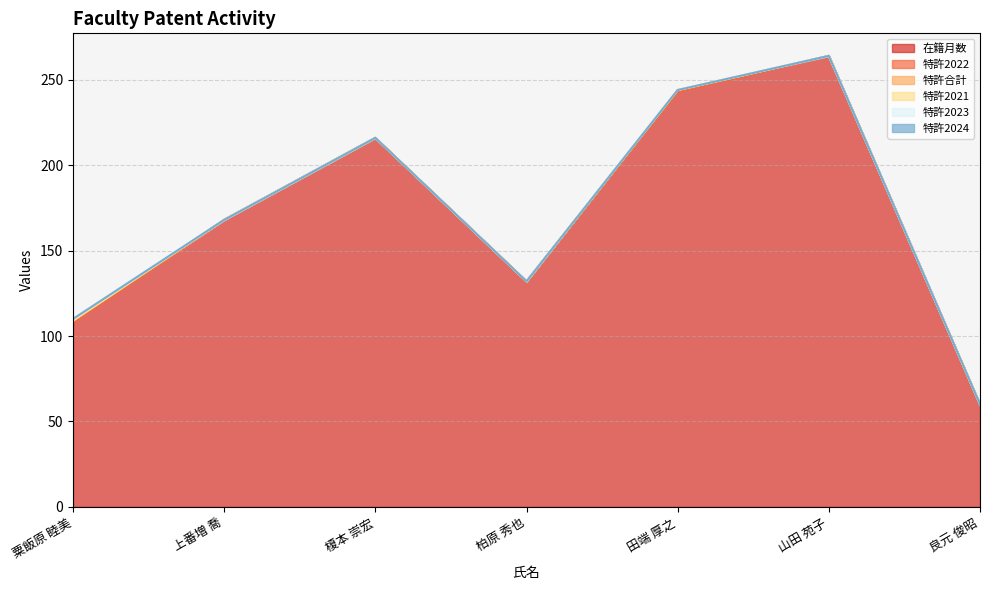

Rank the categories by 特許2023 value from highest to lowest.

粟飯原 睦美, 上番増 喬, 榎本 崇宏, 柏原 秀也, 田端 厚之, 山田 苑子, 良元 俊昭